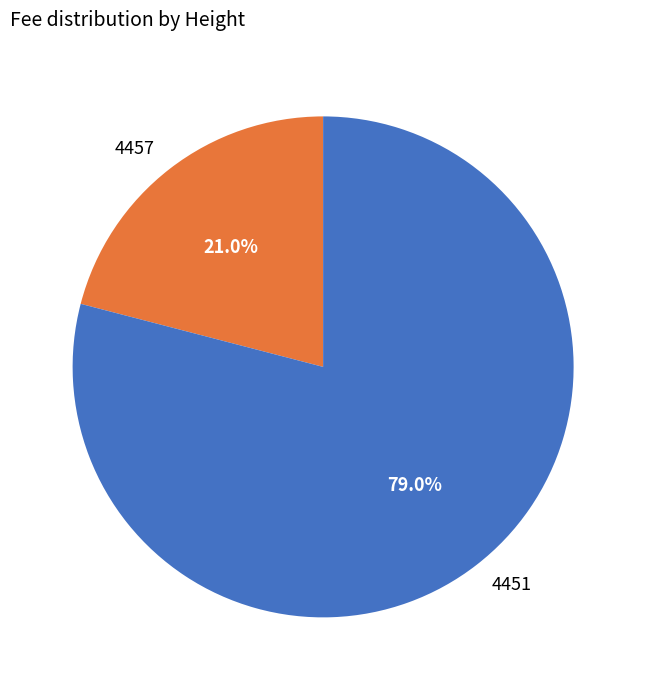

What percentage do 4457 and 4451 together represent?

100.0%